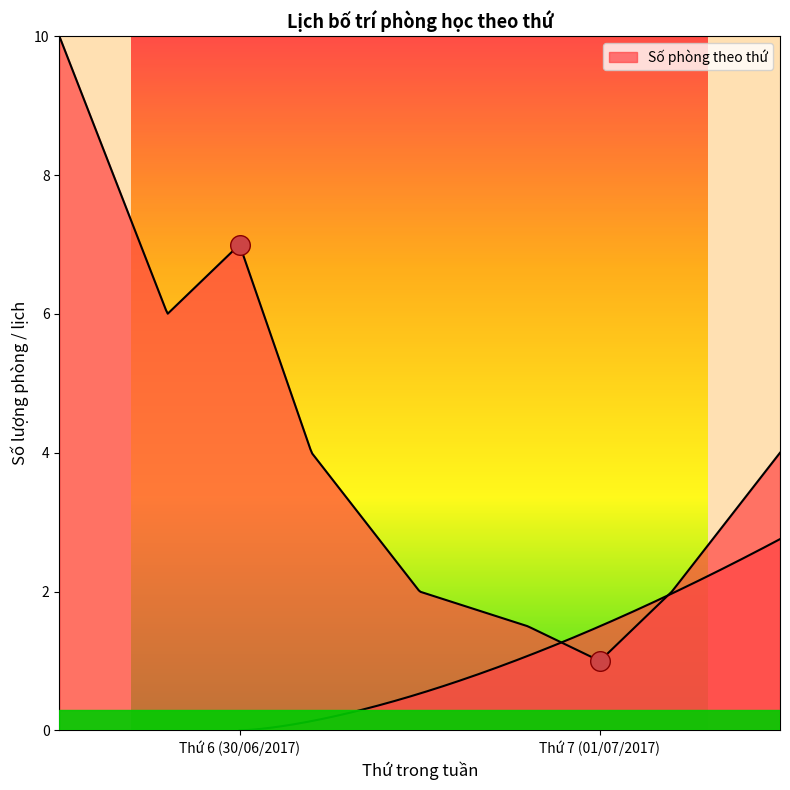

What is the change in value from Thứ 6 (30/06/2017) to Thứ 7 (01/07/2017)?

-6